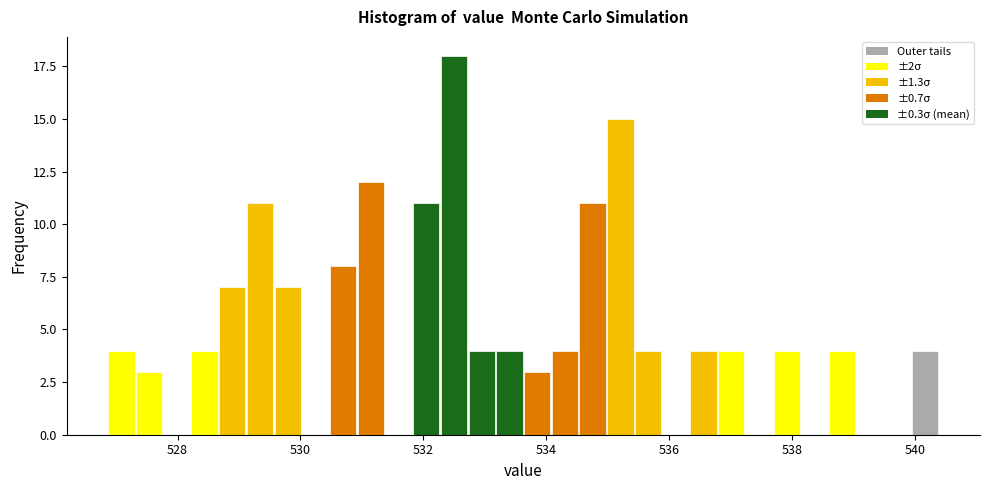

Around what value on the x-axis is the tallest bar? Give the approximate position of its centre, as read against the axis.

532.4